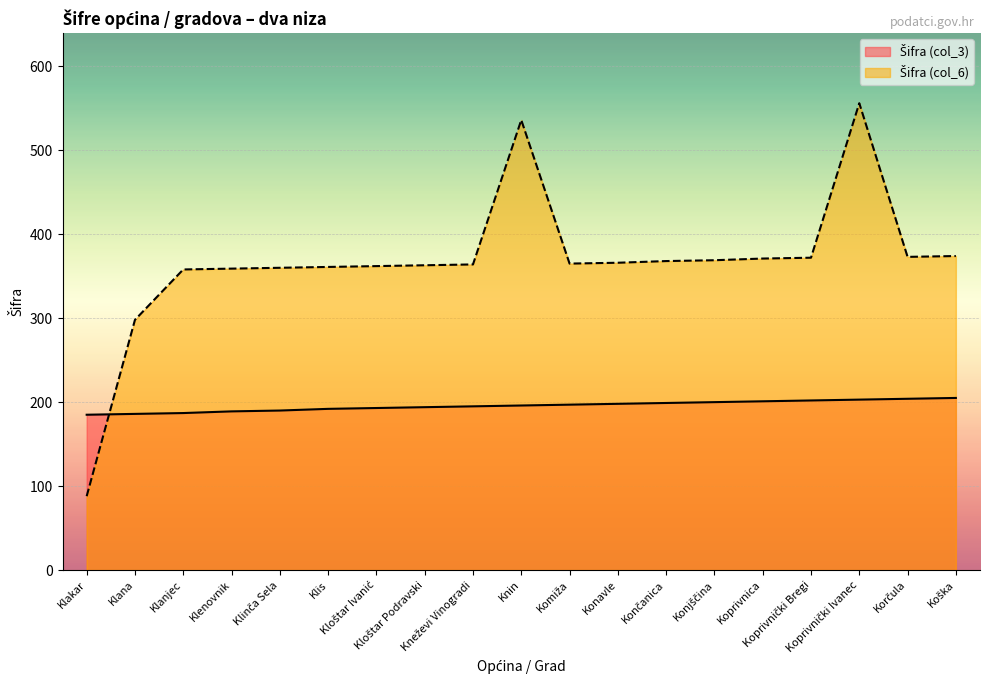

Reading left to right, what are all the values shown in this chart?

Šifra (col_3): Klakar=185	Klana=186	Klanjec=187	Klenovnik=189	Klinča Sela=190	Klis=192	Kloštar Ivanić=193	Kloštar Podravski=194	Kneževi Vinogradi=195	Knin=196	Komiža=197	Konavle=198	Končanica=199	Konjščina=200	Koprivnica=201	Koprivnički Bregi=202	Koprivnički Ivanec=203	Korčula=204	Koška=205
Šifra (col_6): Klakar=88	Klana=298	Klanjec=358	Klenovnik=359	Klinča Sela=360	Klis=361	Kloštar Ivanić=362	Kloštar Podravski=363	Kneževi Vinogradi=364	Knin=536	Komiža=365	Konavle=366	Končanica=368	Konjščina=369	Koprivnica=371	Koprivnički Bregi=372	Koprivnički Ivanec=556	Korčula=373	Koška=374